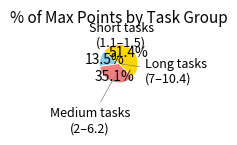

Is there any slice that represents more than half of the pie?

Yes